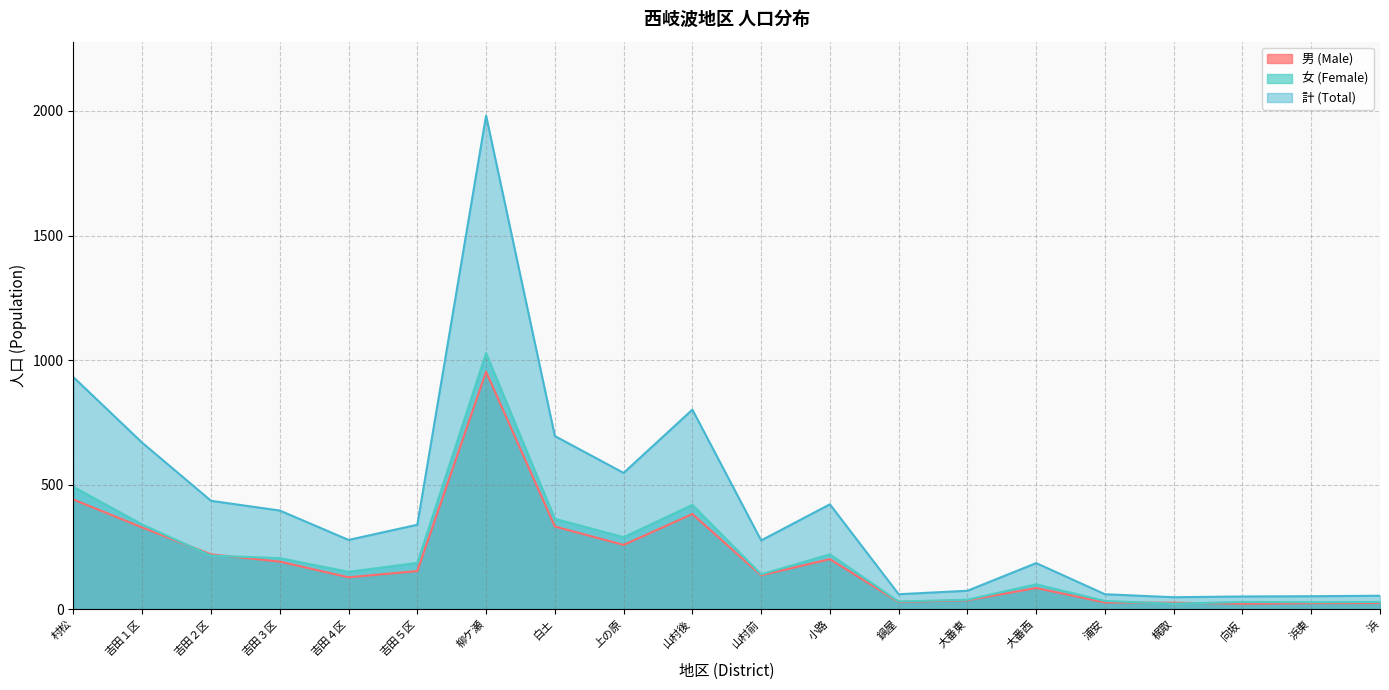

What are all the series names shown in the legend?

男 (Male), 女 (Female), 計 (Total)